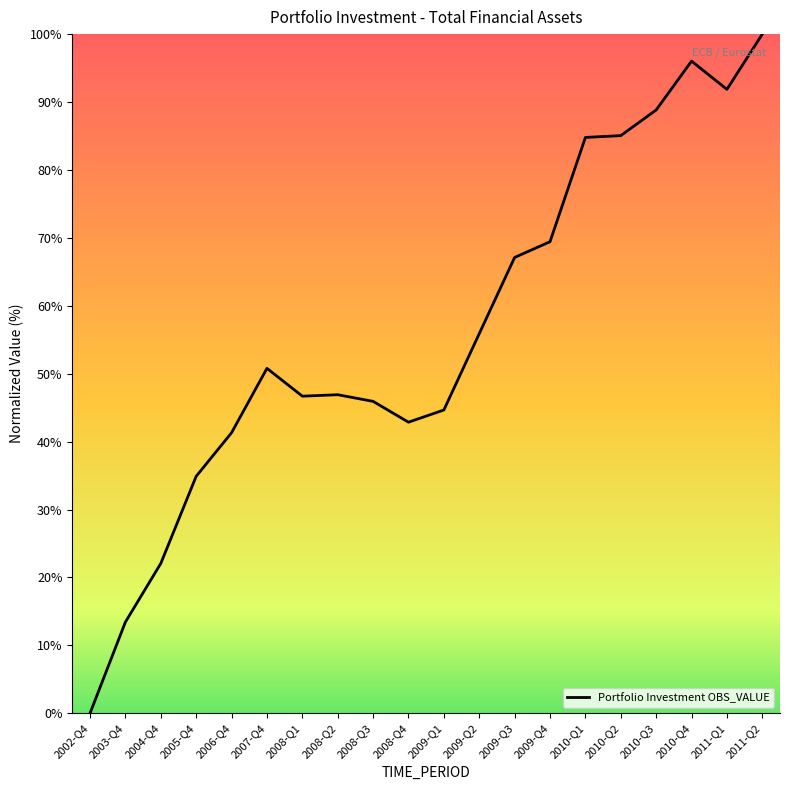

Which has a higher value, 2011-Q2 or 2009-Q4?

2011-Q2